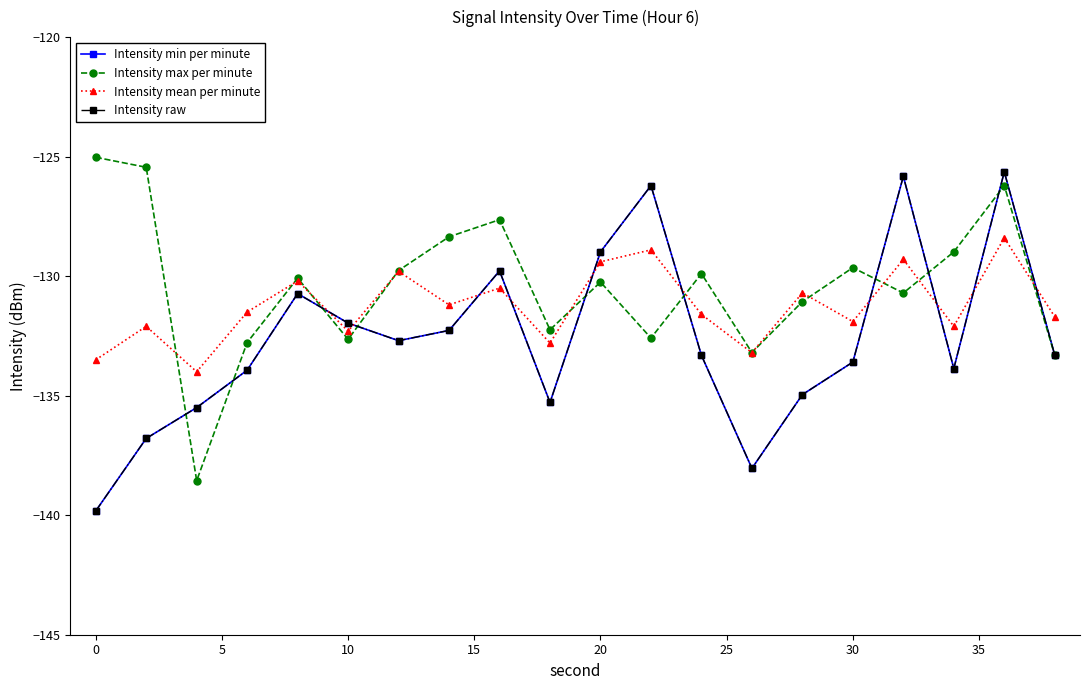

Count the number of categories in the chart.

20